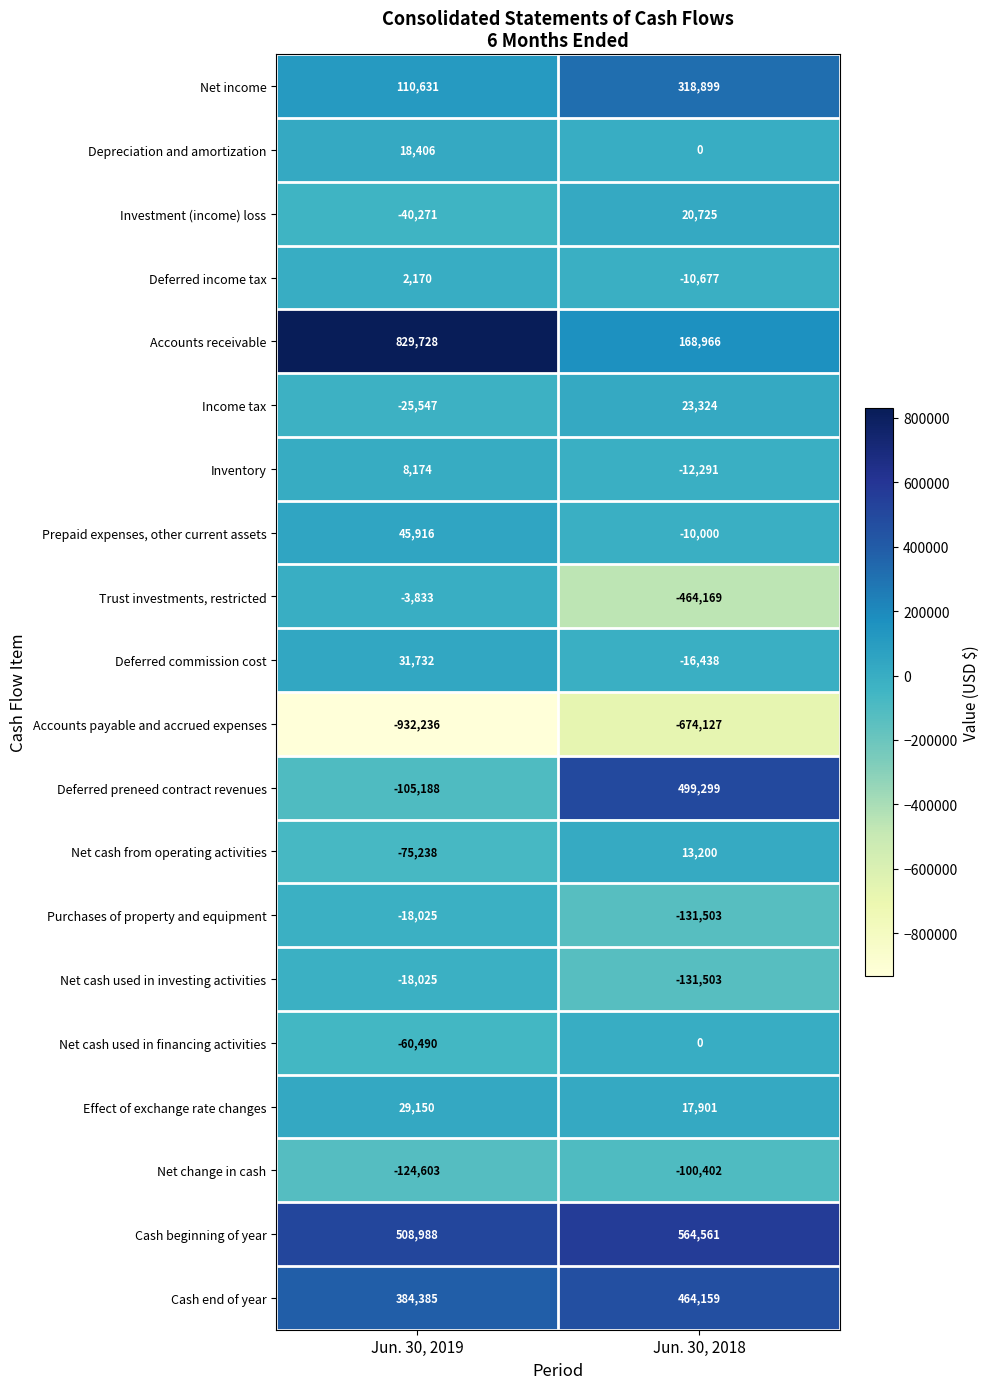

Read the Effect of exchange rate changes value at Jun. 30, 2018.

17901